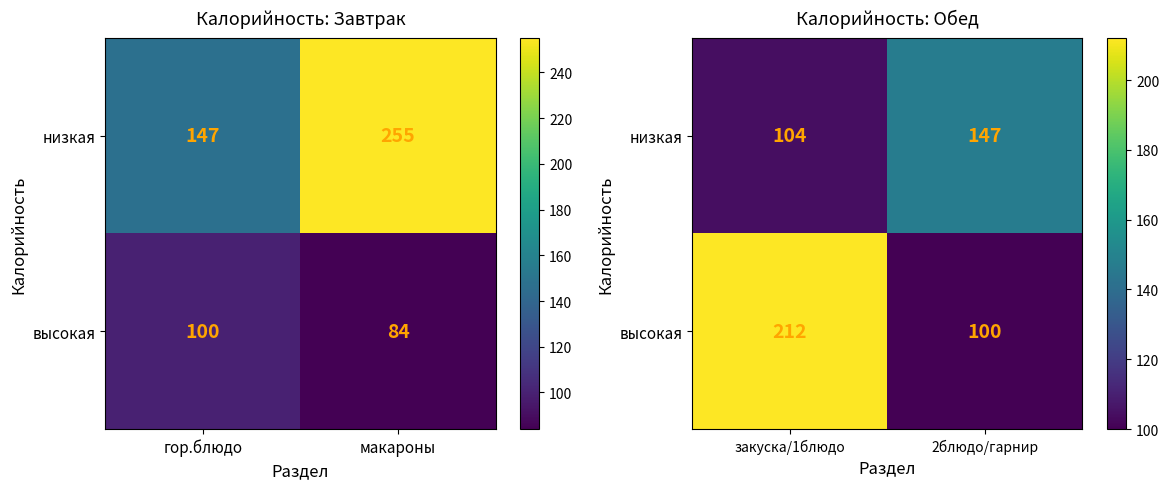

Where is низкая nearest to the value 125?

закуска/1блюдо